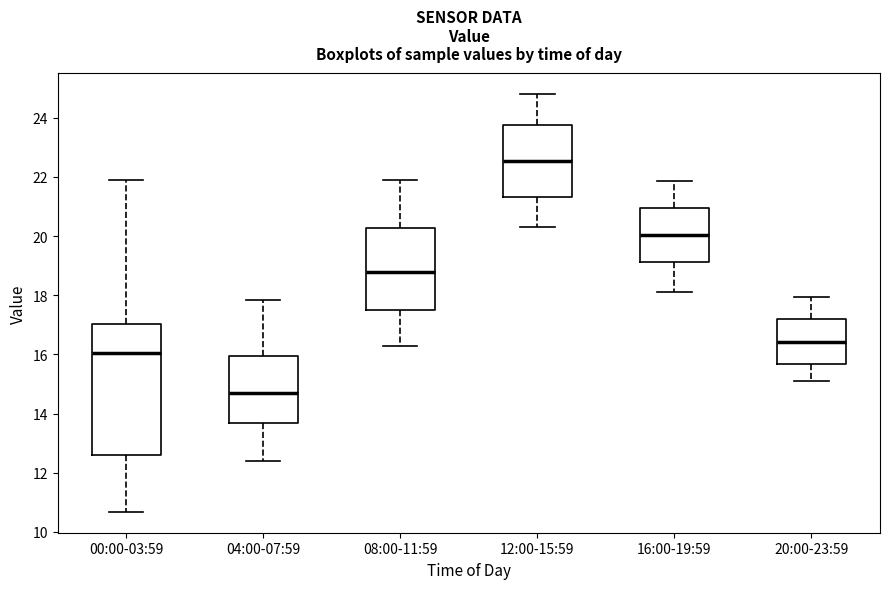

Where is the lower edge of the box for 04:00-07:59 on the y-axis? The values are not printed on the chart, so give them approximately, as read against the axis.

13.6